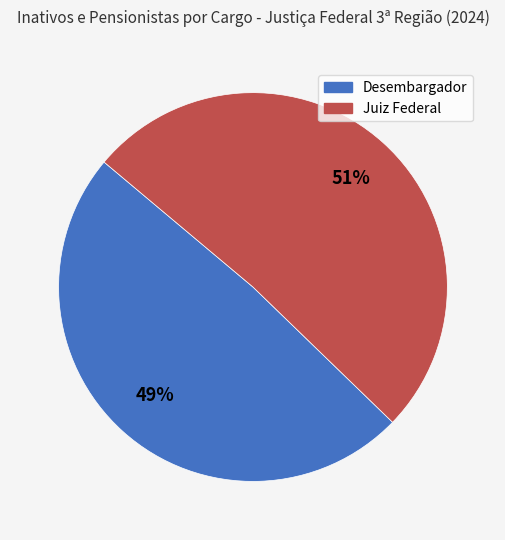

Which slice is the largest?

Juiz Federal